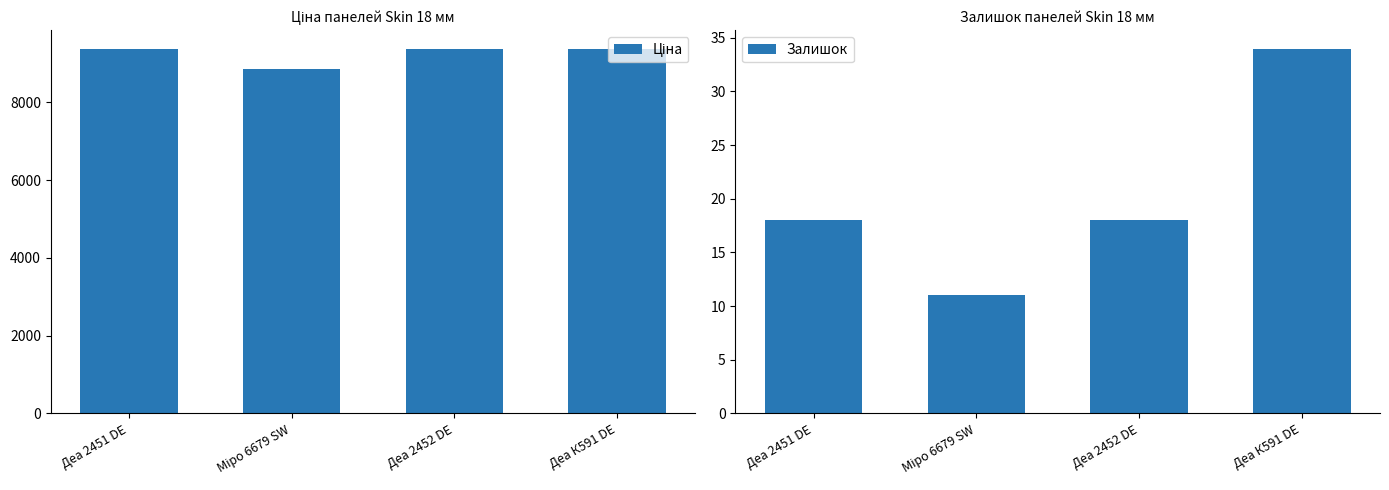

Reading right to left, extract all data points from this chart.

Ціна: Деа К591 DE=9384.0	Деа 2452 DE=9384.0	Міро 6679 SW=8856.7	Деа 2451 DE=9384.0
Залишок: Деа К591 DE=34.0	Деа 2452 DE=18.0	Міро 6679 SW=11.0	Деа 2451 DE=18.0